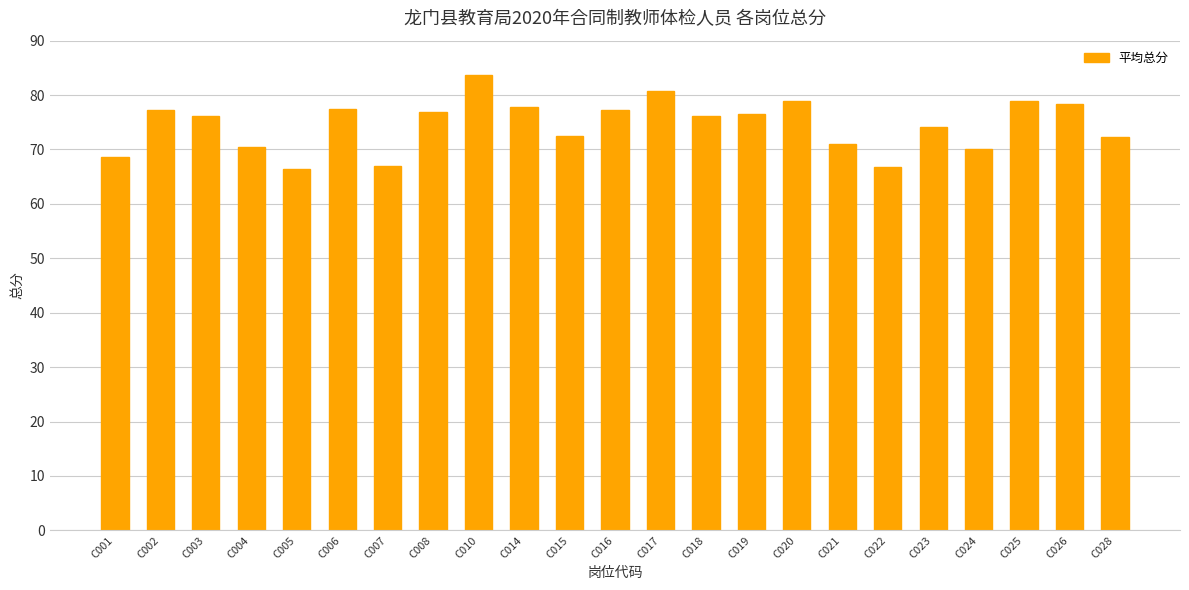

Are the bars horizontal?

No